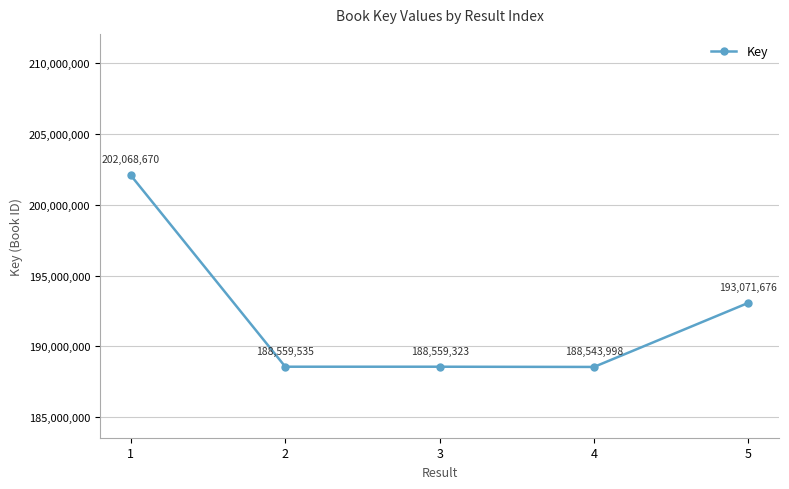

At which category does the chart reach its minimum across all series?

4